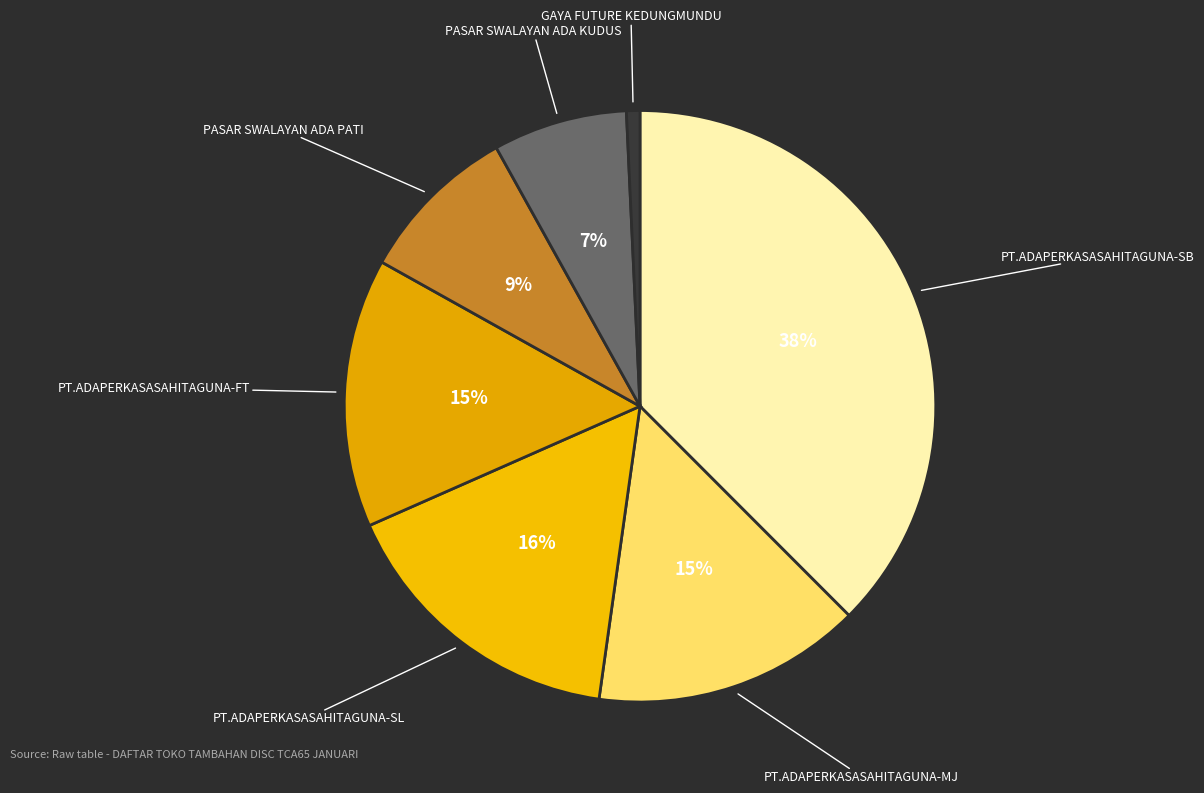

How many segments does this pie chart have?

7